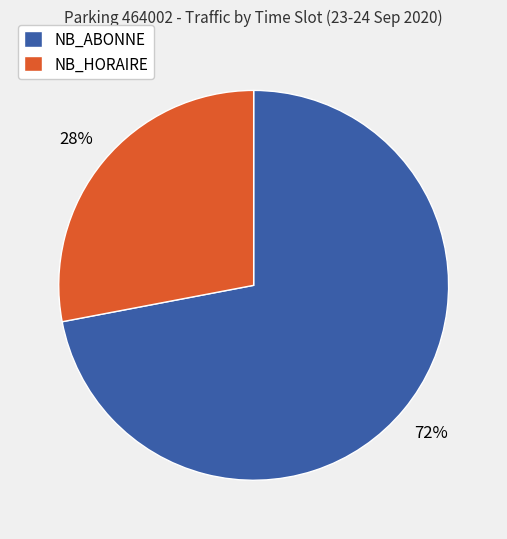

Between NB_ABONNE and NB_HORAIRE, which is larger?

NB_ABONNE